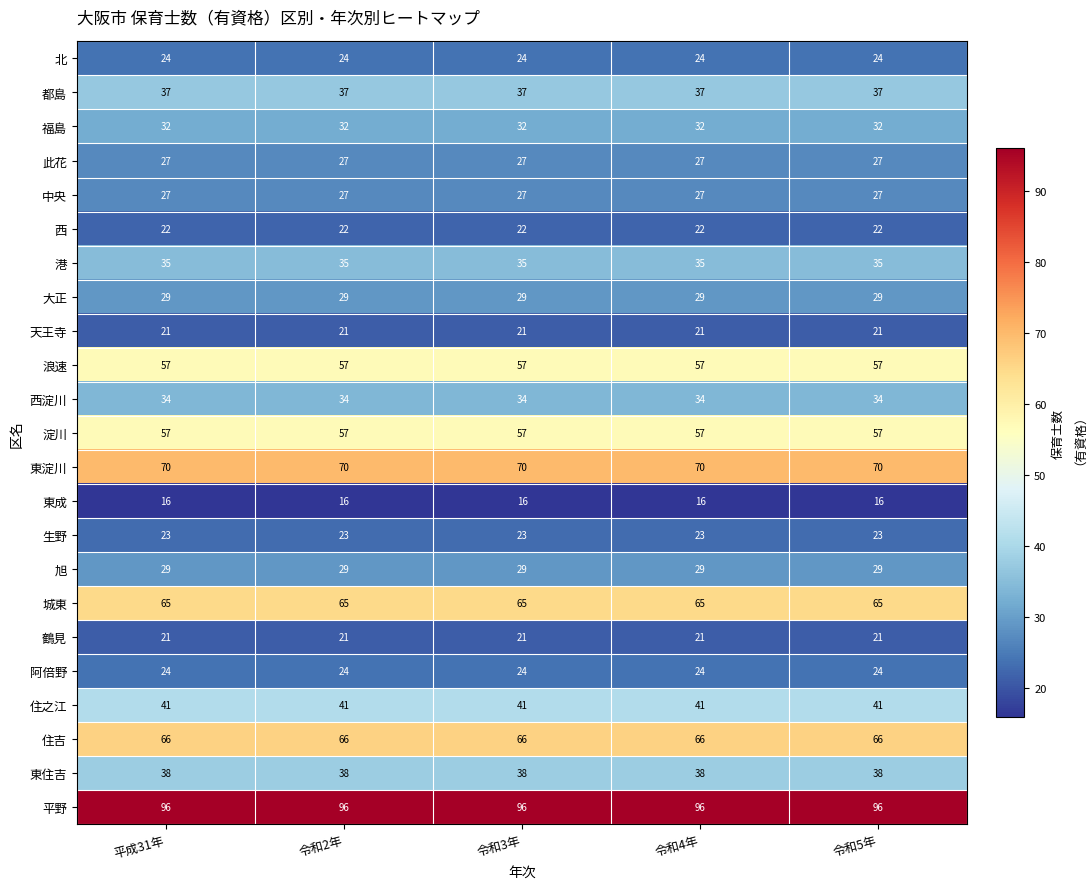

Is it true that 城東 equals 65 at 令和2年?

True